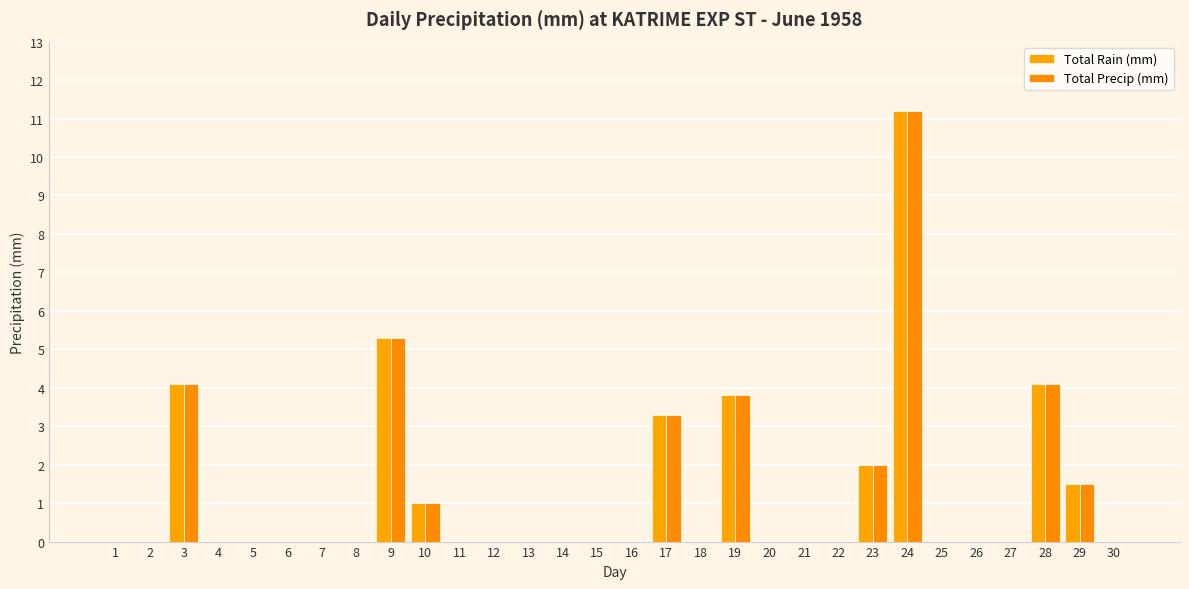

What is the maximum value for Total Precip (mm)?

11.2